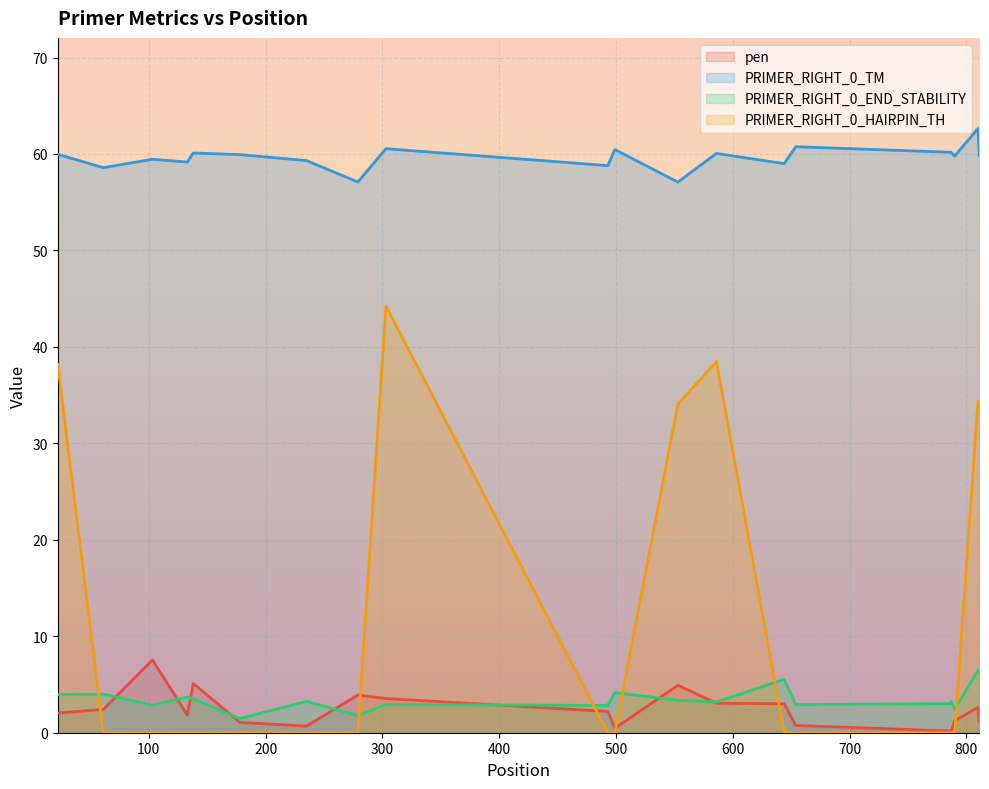

What is the difference between the maximum and minimum values in the PRIMER_RIGHT_0_HAIRPIN_TH series?

44.2